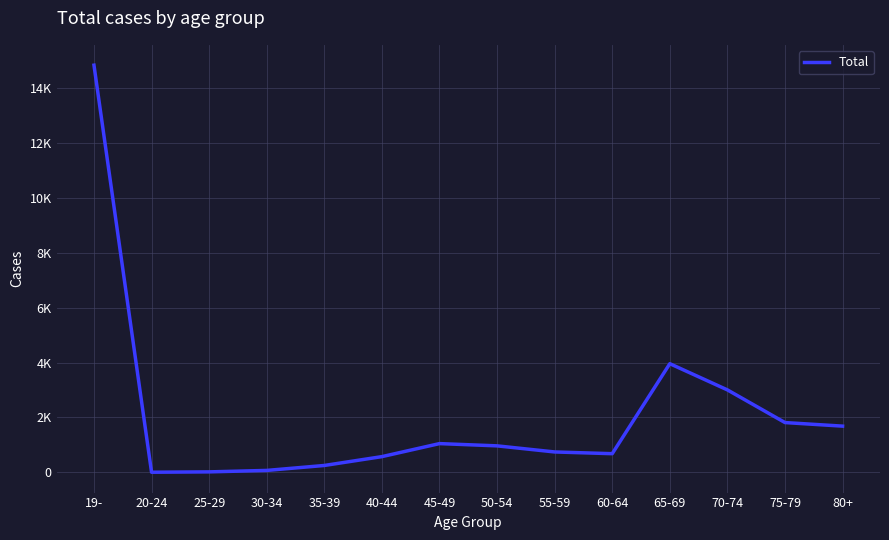

Does the chart display data point markers on the line(s)?

No